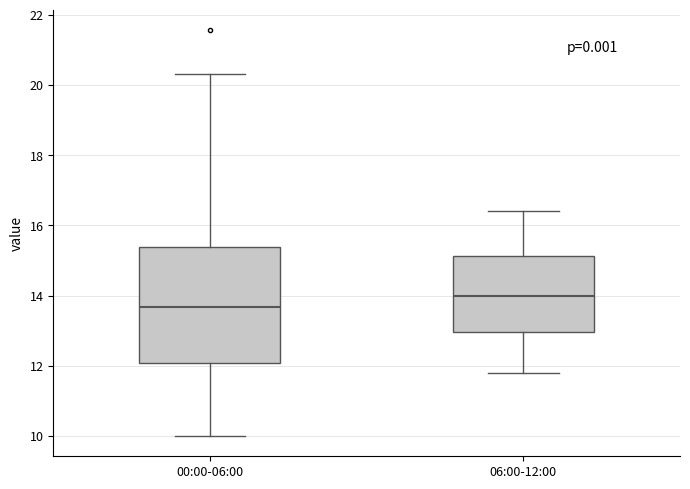

Reading left to right, read every box against the y-axis: the position of its median line, the range the box covers, and the ends of its whiskers. The values are not printed on the chart, so give them approximately, as read against the axis.

00:00-06:00: median 13.6, box 12.0 to 15.4, whiskers 10.0 to 20.4
06:00-12:00: median 14.0, box 13.0 to 15.2, whiskers 11.8 to 16.4